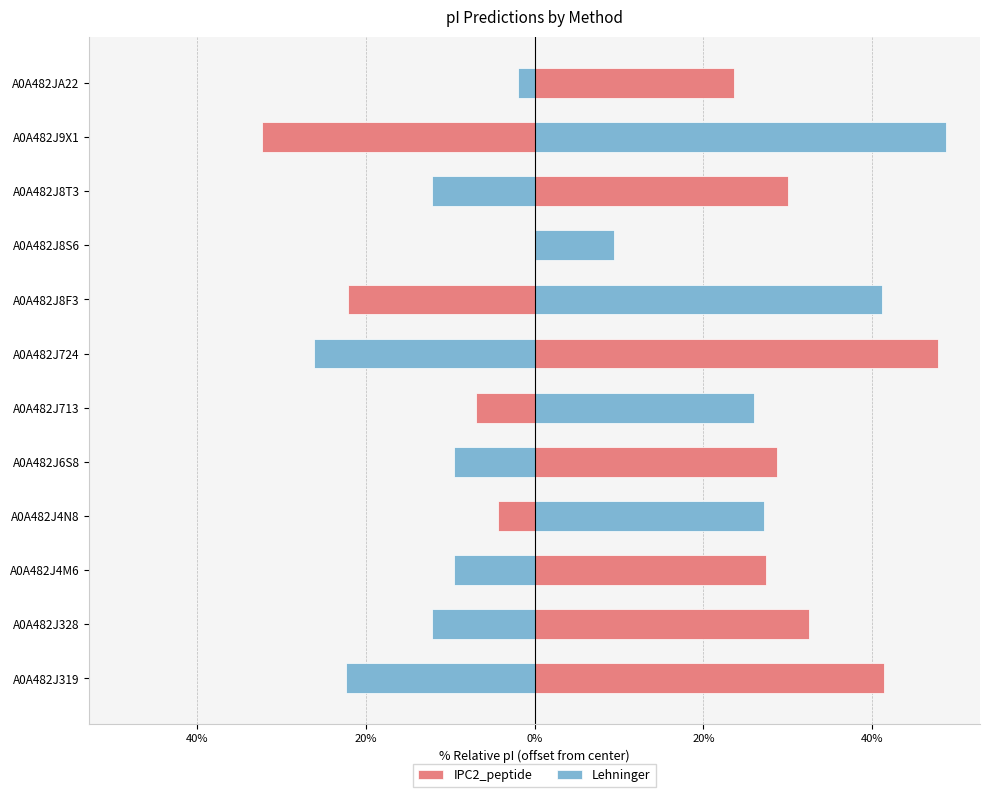

Are the bars horizontal?

Yes